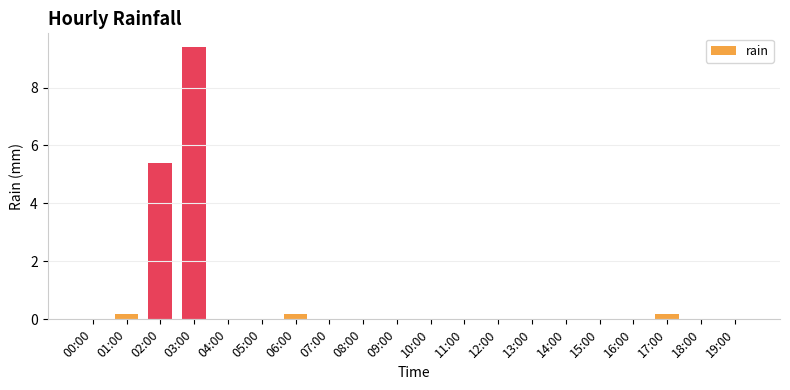

What is the sum of the values at 17:00 and 02:00?

5.6